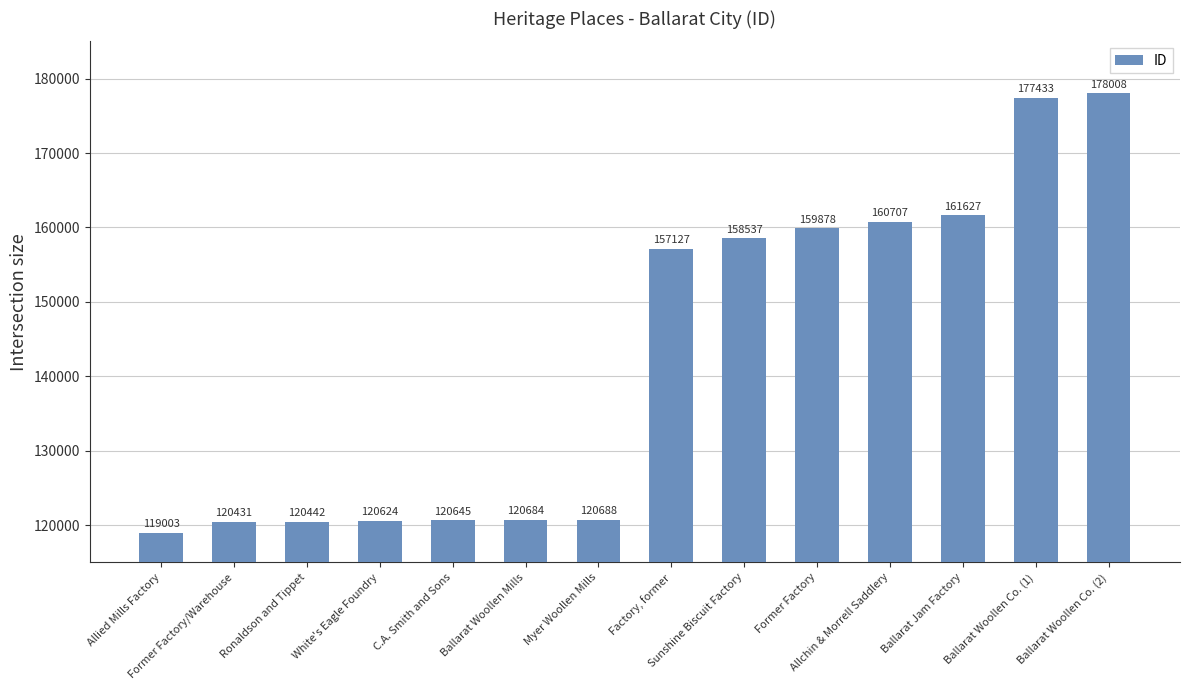

What is the value of the 3rd bar from the left?

120442